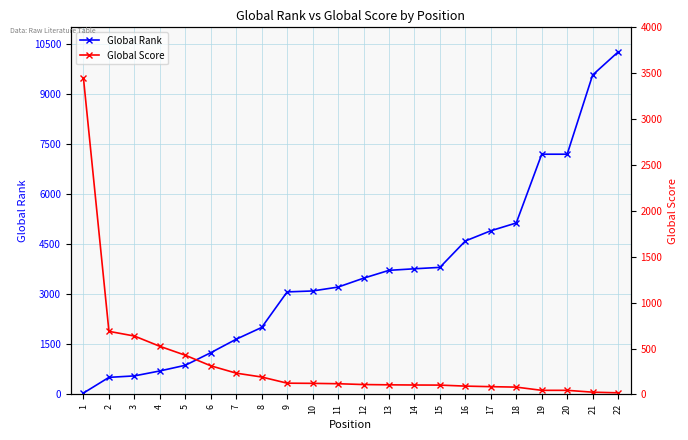

What is the difference between the Global Rank values at 4 and 18?

4429